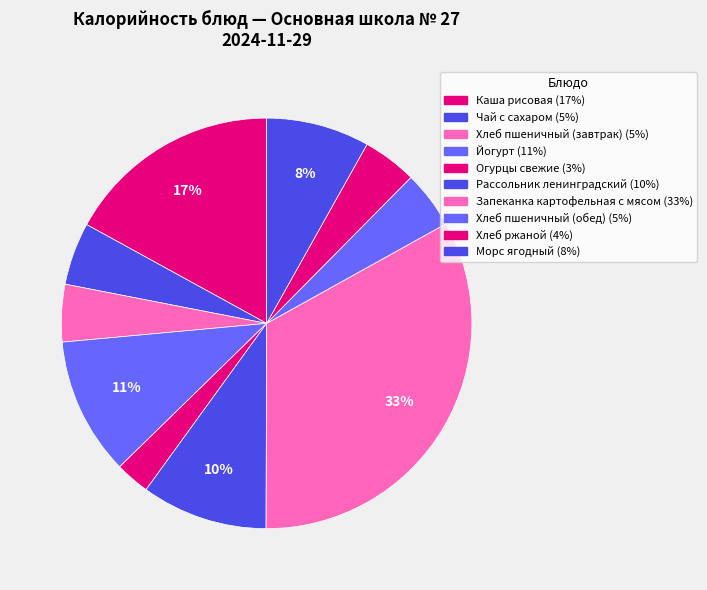

Which slice is the smallest?

Огурцы свежие